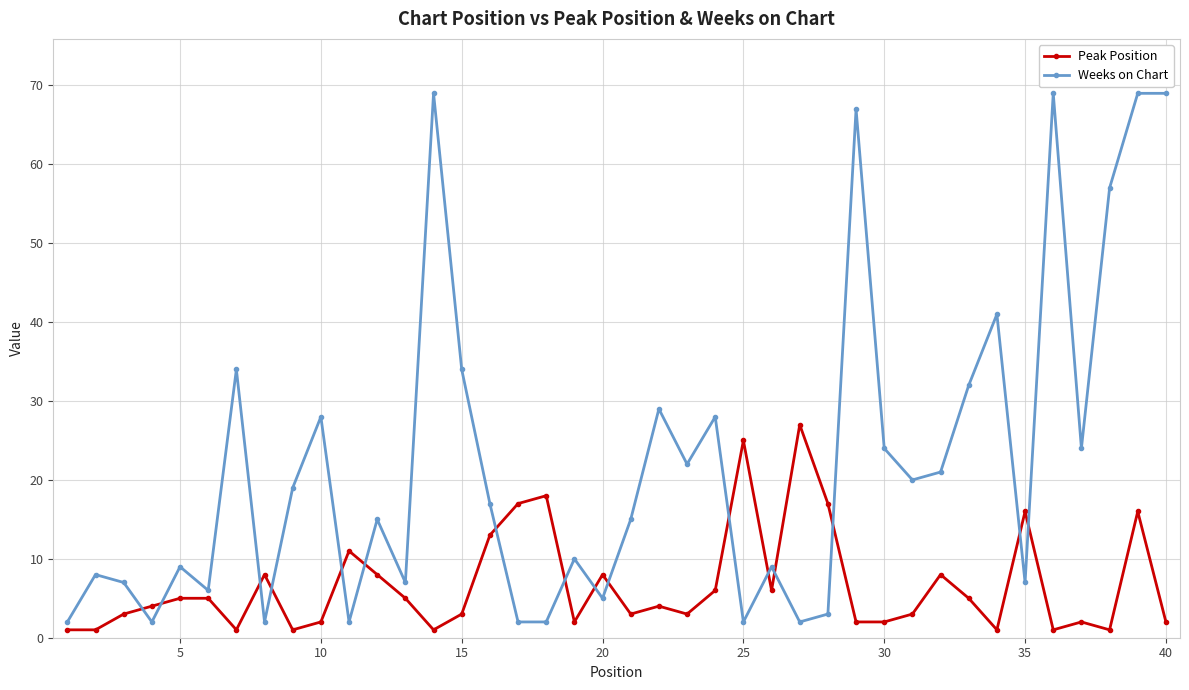

Which series has the widest spread of values?

Weeks on Chart